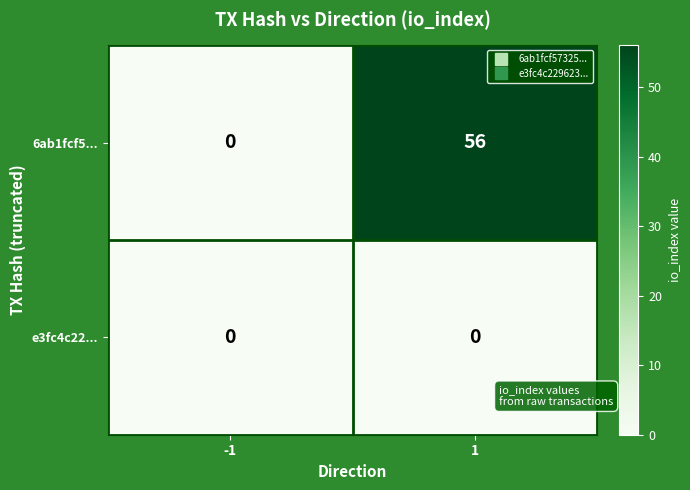

List the series in order of their overall mean, highest first.

6ab1fcf5..., e3fc4c22...